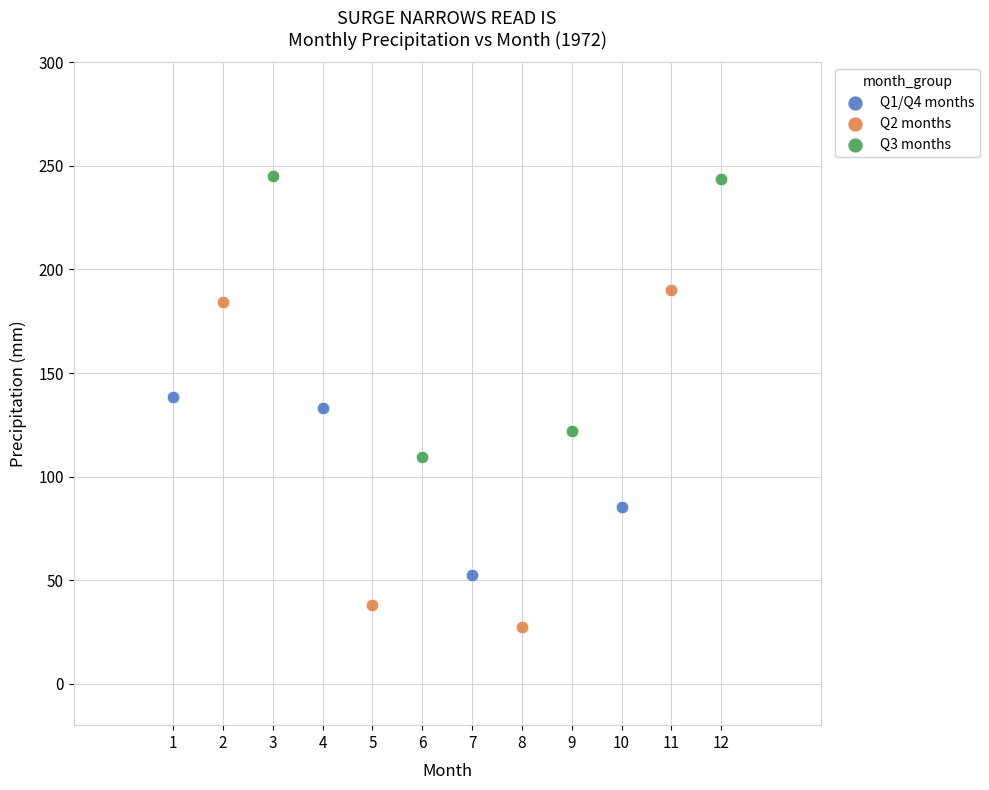

Which series contains the lowest Y value?

Q2 months